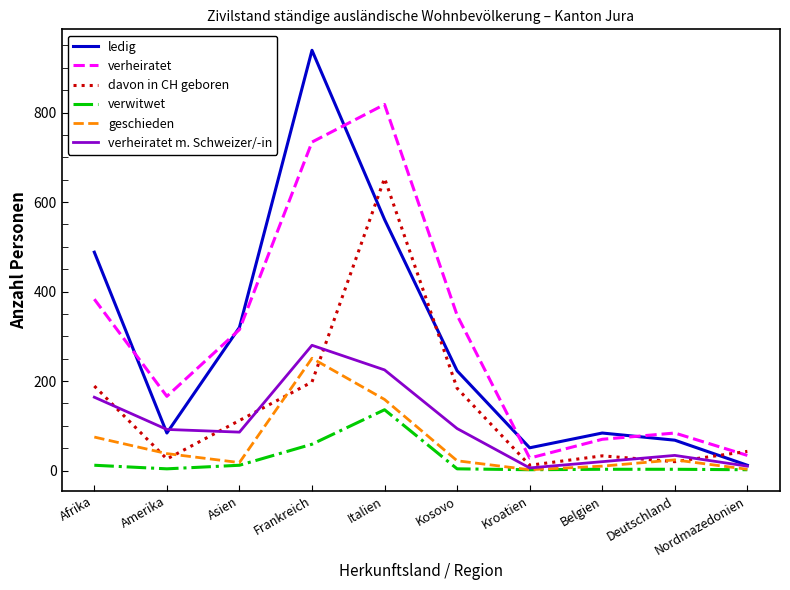

The davon in CH geboren series shows 916 at Italien. True or false?

False